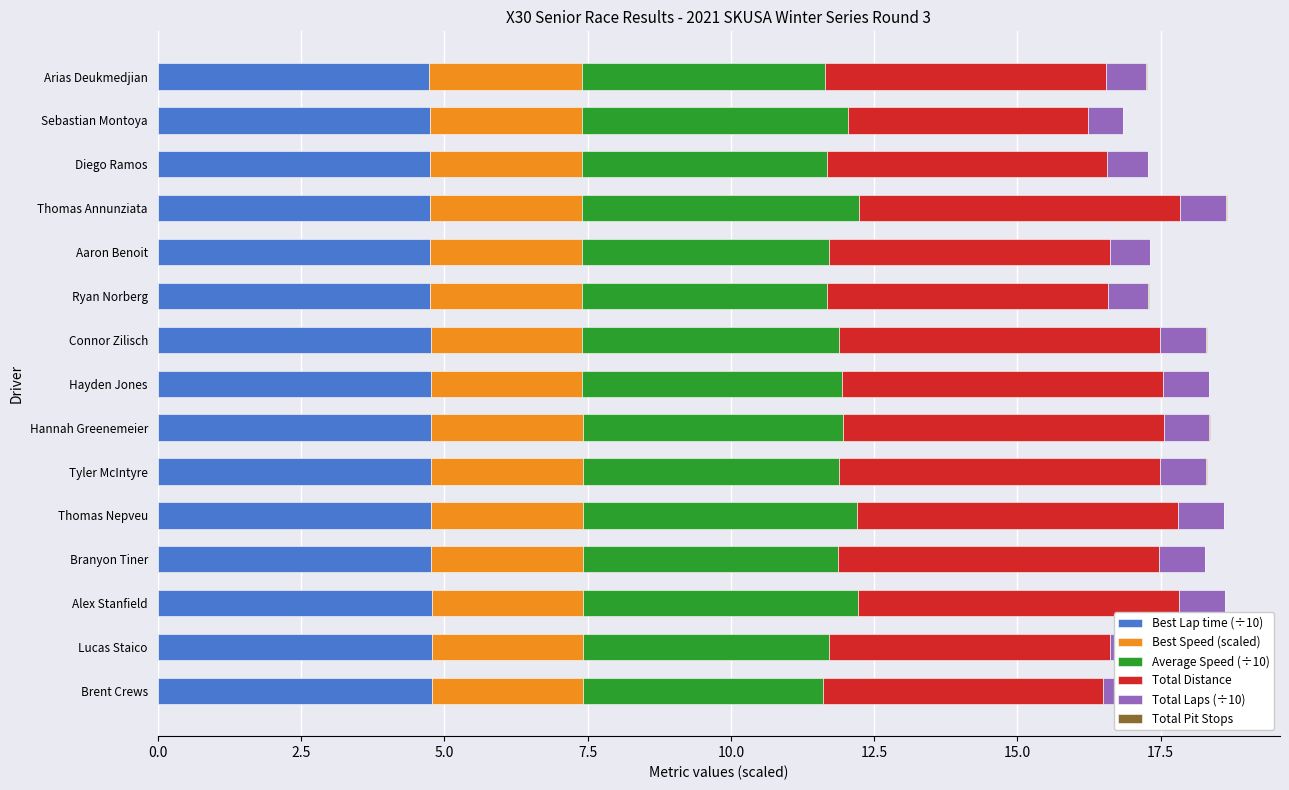

What is the sum of all Best Lap time (÷10) values?

71.5